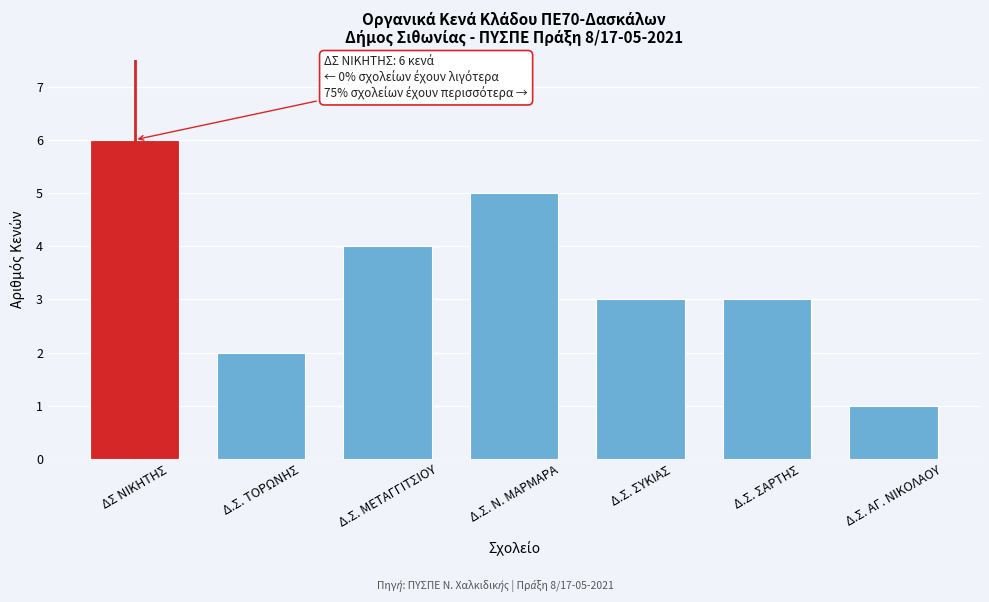

Reading left to right, extract all data points from this chart.

ΔΣ ΝΙΚΗΤΗΣ=6	Δ.Σ. ΤΟΡΩΝΗΣ=2	Δ.Σ. ΜΕΤΑΓΓΙΤΣΙΟΥ=4	Δ.Σ. Ν. ΜΑΡΜΑΡΑ=5	Δ.Σ. ΣΥΚΙΑΣ=3	Δ.Σ. ΣΑΡΤΗΣ=3	Δ.Σ. ΑΓ. ΝΙΚΟΛΑΟΥ=1